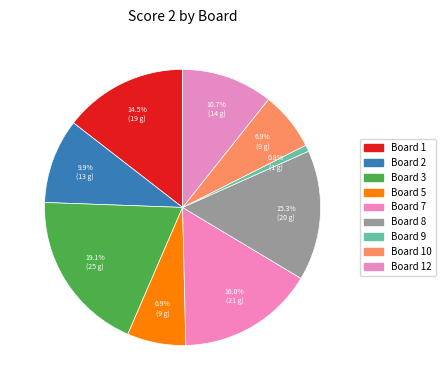

How many segments does this pie chart have?

9